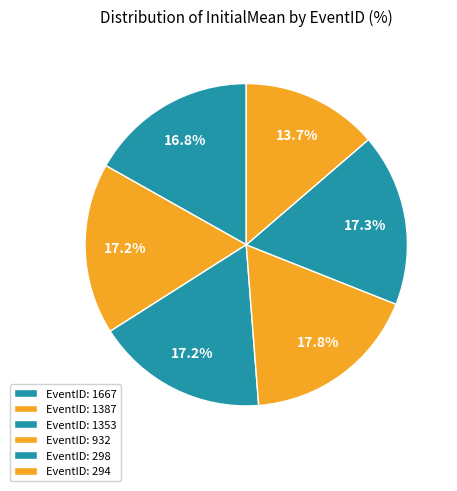

Which slice is the largest?

932